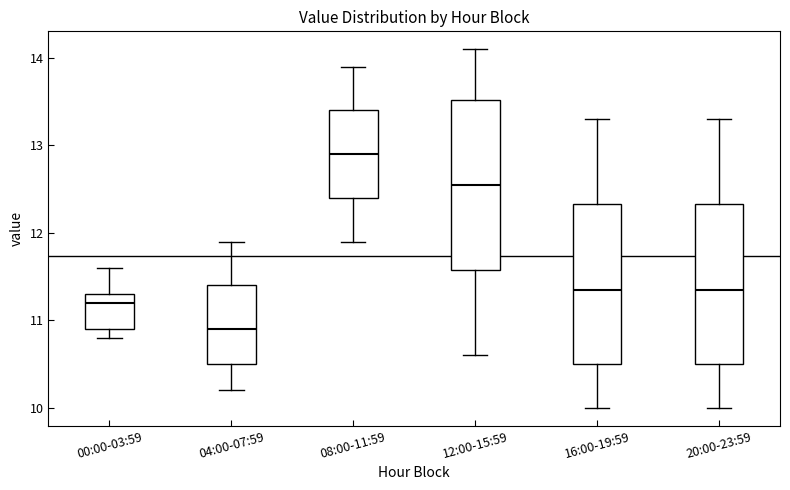

Reading left to right, read every box against the y-axis: the position of its median line, the range the box covers, and the ends of its whiskers. The values are not printed on the chart, so give them approximately, as read against the axis.

00:00-03:59: median 11.2, box 10.9 to 11.3, whiskers 10.8 to 11.6
04:00-07:59: median 10.9, box 10.5 to 11.4, whiskers 10.2 to 11.9
08:00-11:59: median 12.9, box 12.4 to 13.4, whiskers 11.9 to 13.9
12:00-15:59: median 12.6, box 11.6 to 13.5, whiskers 10.6 to 14.1
16:00-19:59: median 11.4, box 10.5 to 12.3, whiskers 10.0 to 13.3
20:00-23:59: median 11.4, box 10.5 to 12.3, whiskers 10.0 to 13.3